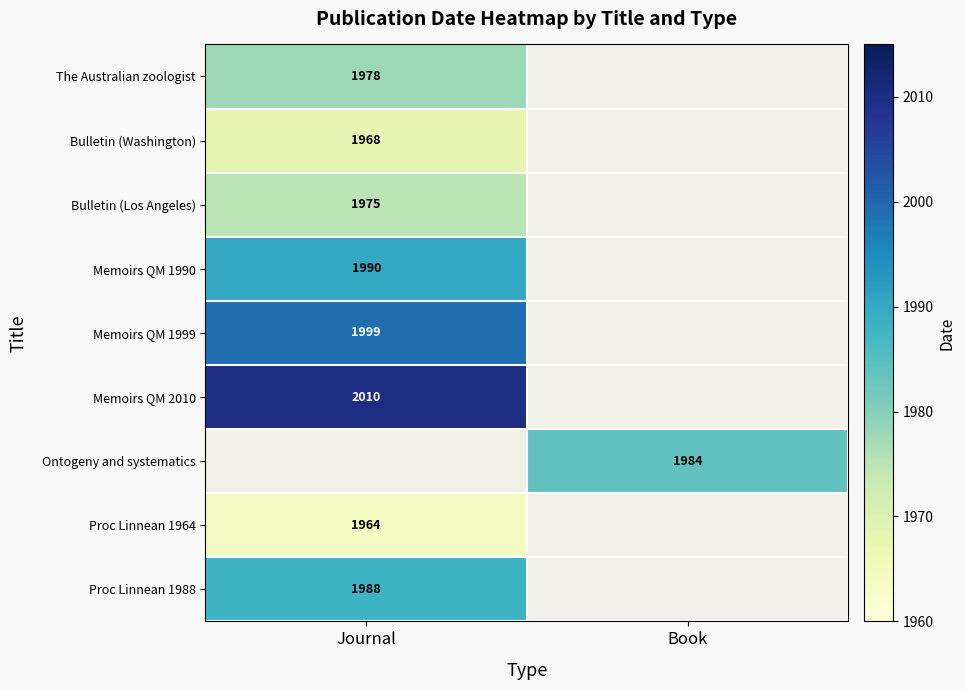

Is it true that Memoirs QM 1990 equals 1340 at Journal?

False